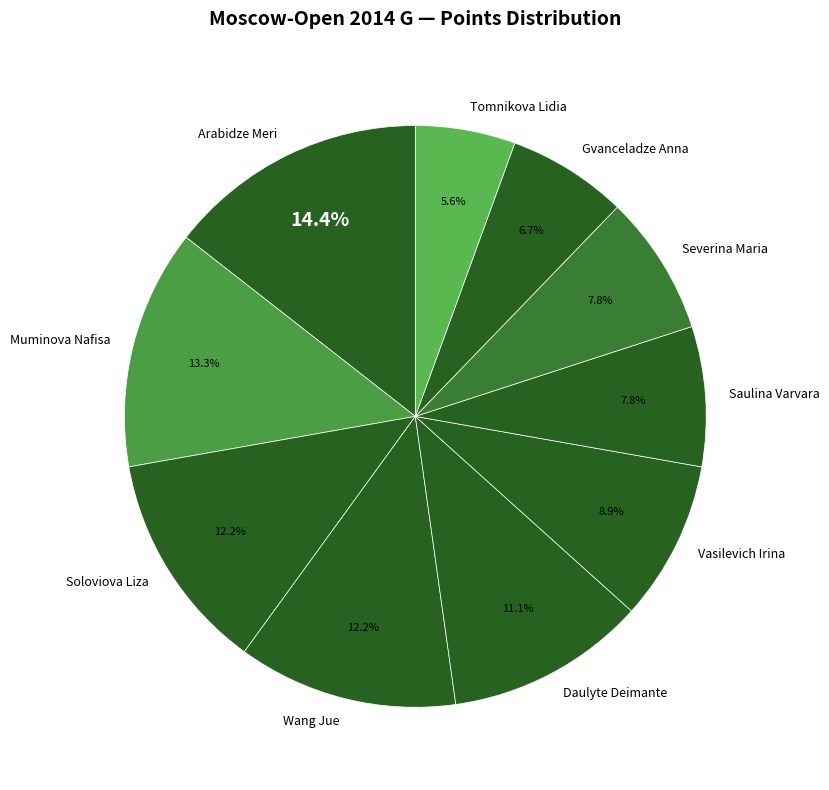

What percentage do Saulina Varvara and Soloviova Liza together represent?

20.0%